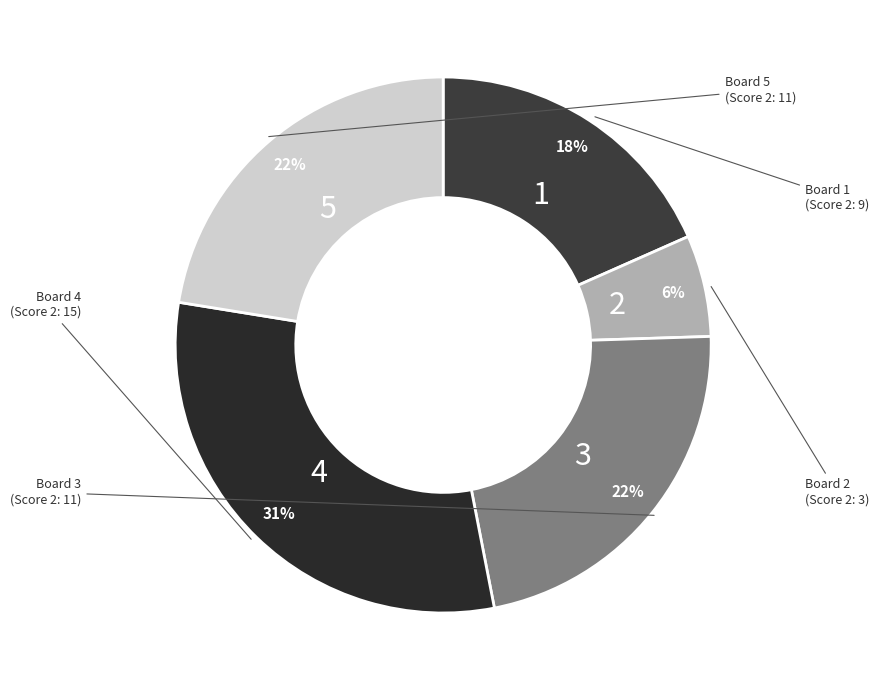

Which slice is the largest?

4